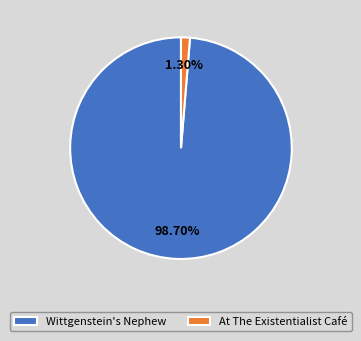

To the nearest percent, what portion does At The Existentialist Café represent?

1%